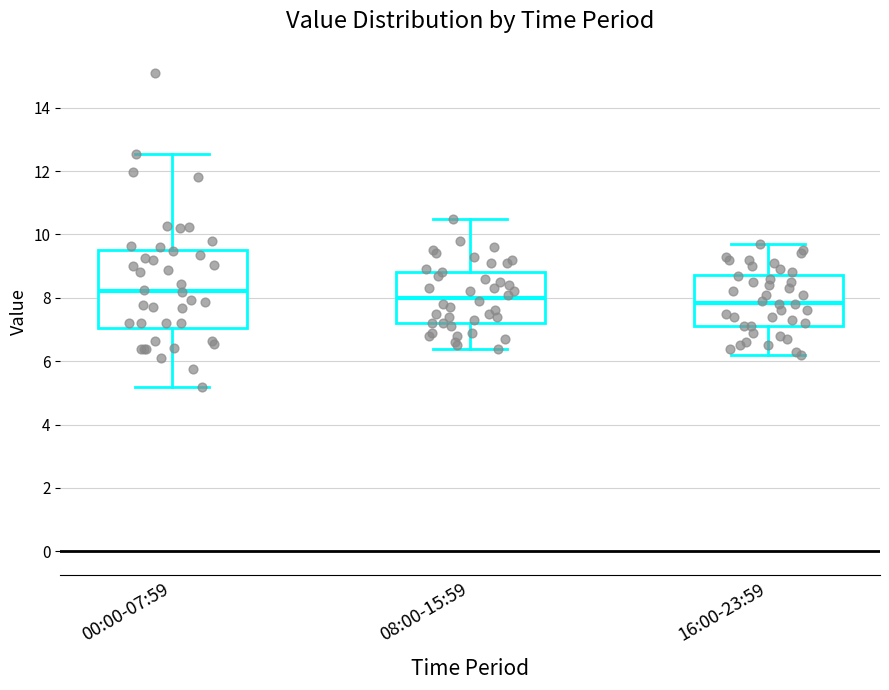

Where is the upper edge of the box for 08:00-15:59 on the y-axis? The values are not printed on the chart, so give them approximately, as read against the axis.

8.8